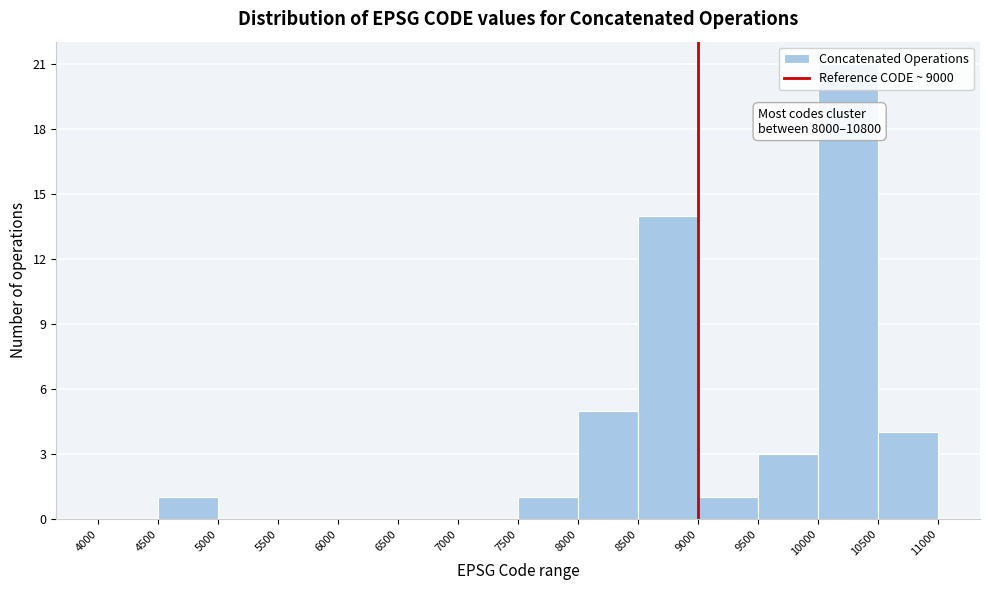

Which range on the x-axis has the tallest bar?

10000 to 10500